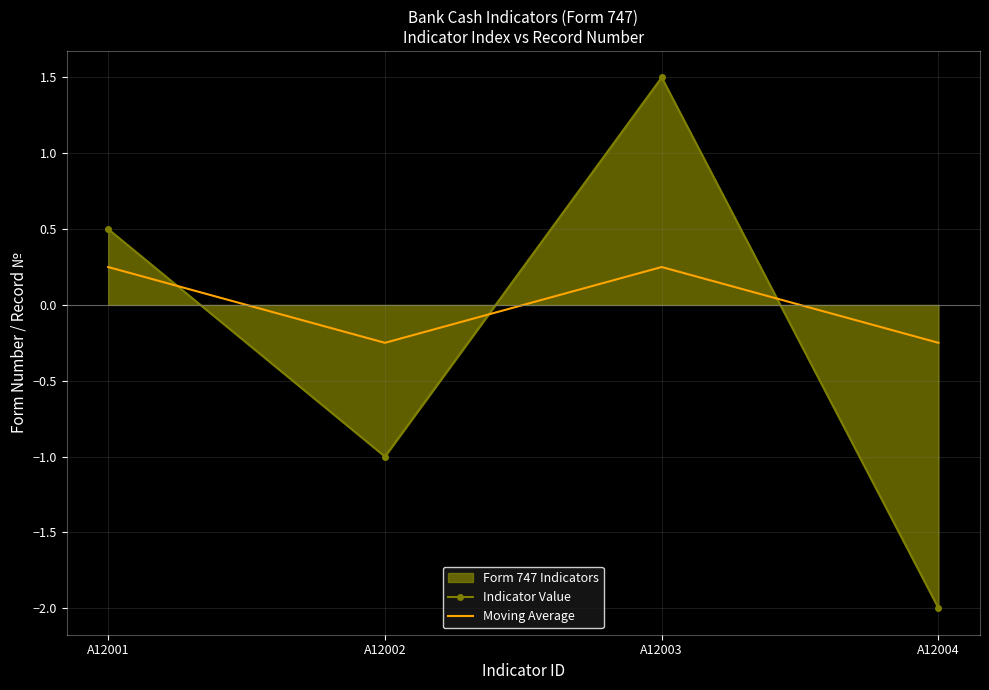

Which series has the largest range (max minus min)?

Indicator Value